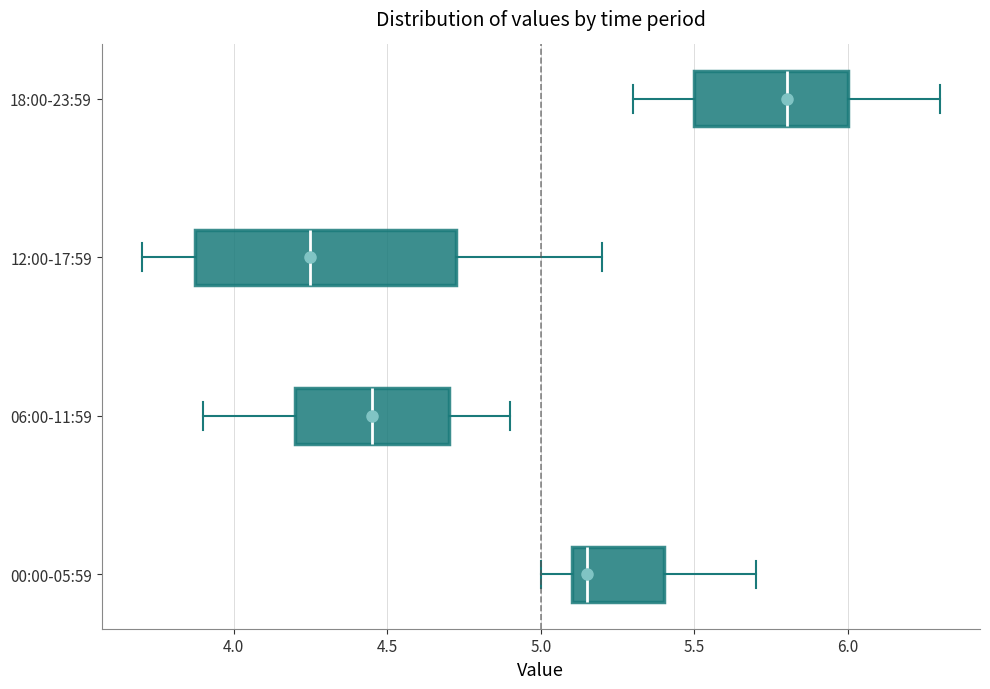

Comparing the boxes themselves (not the whiskers), which one is the widest?

12:00-17:59